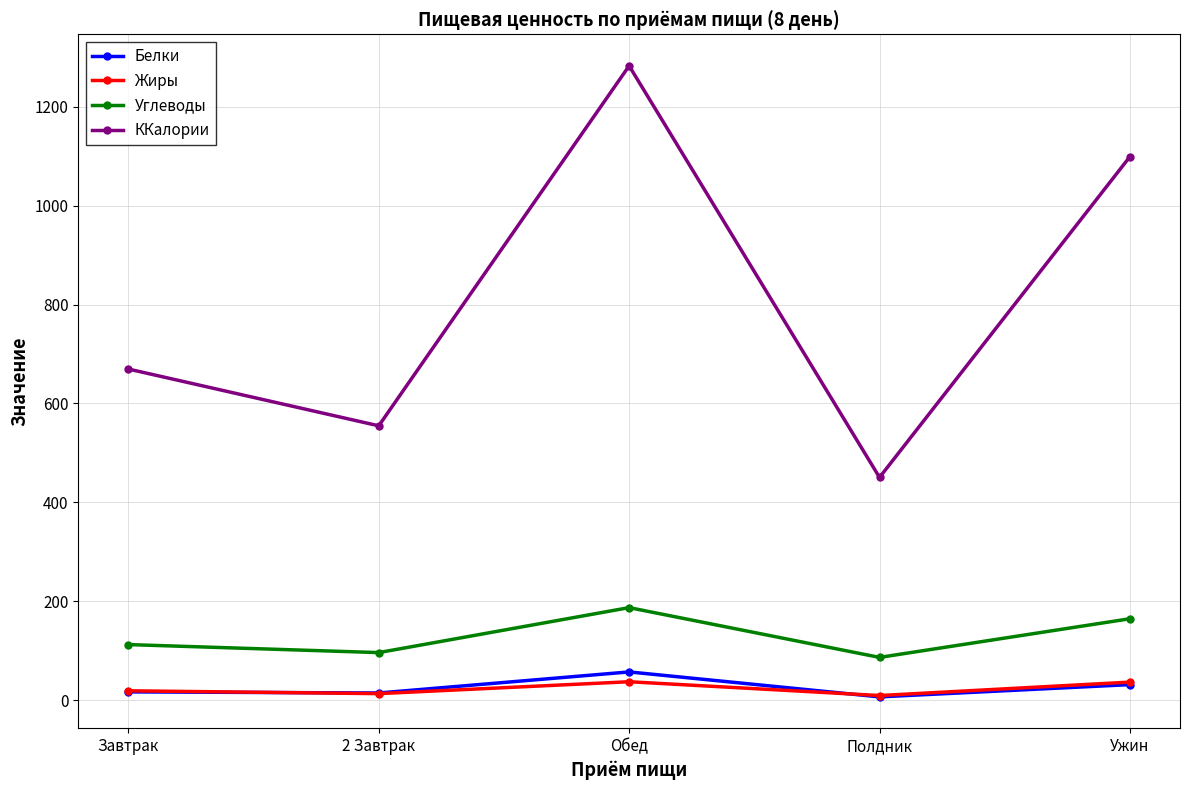

What position from the left is 2 Завтрак?

2